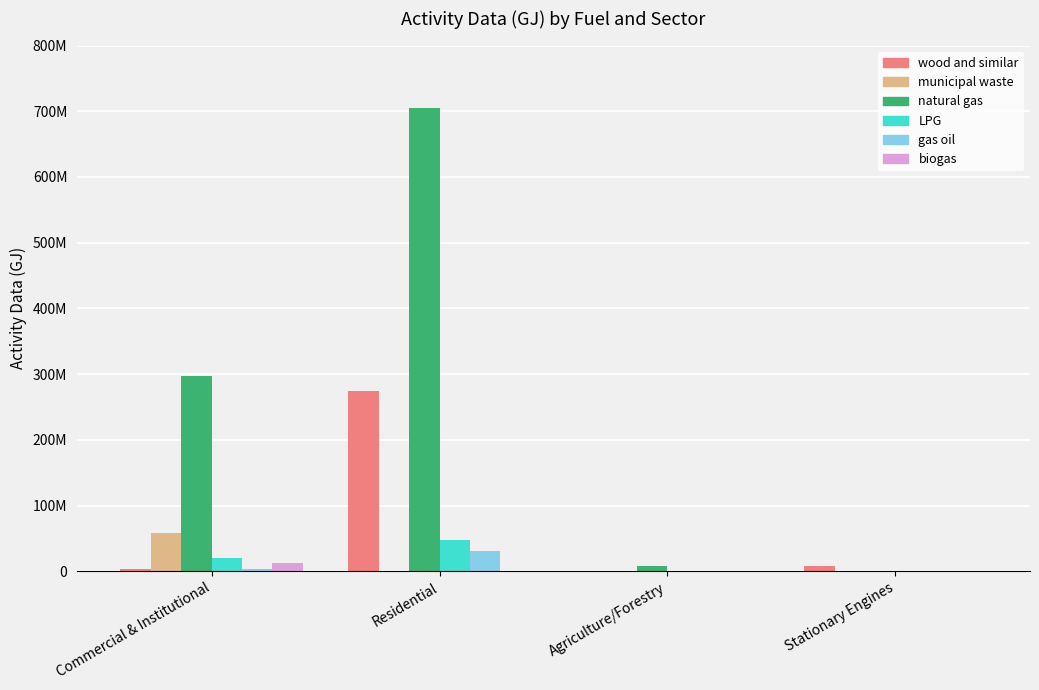

What are all the series names shown in the legend?

wood and similar, municipal waste, natural gas, LPG, gas oil, biogas